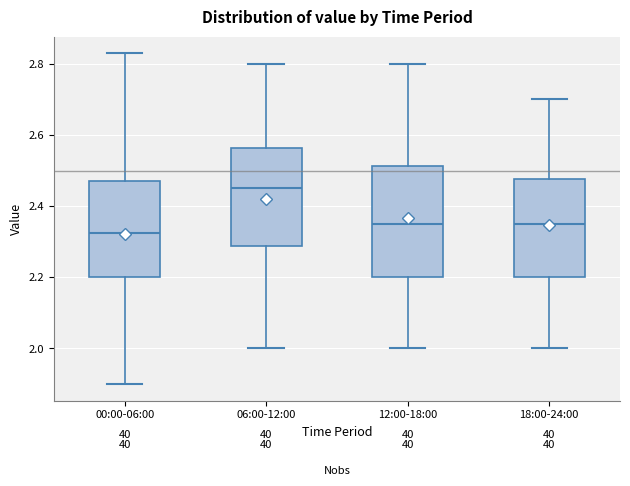

Reading left to right, read every box against the y-axis: the position of its median line, the range the box covers, and the ends of its whiskers. The values are not printed on the chart, so give them approximately, as read against the axis.

00:00-06:00: median 2.32, box 2.20 to 2.48, whiskers 1.90 to 2.84
06:00-12:00: median 2.46, box 2.28 to 2.56, whiskers 2.00 to 2.80
12:00-18:00: median 2.36, box 2.20 to 2.52, whiskers 2.00 to 2.80
18:00-24:00: median 2.36, box 2.20 to 2.48, whiskers 2.00 to 2.70